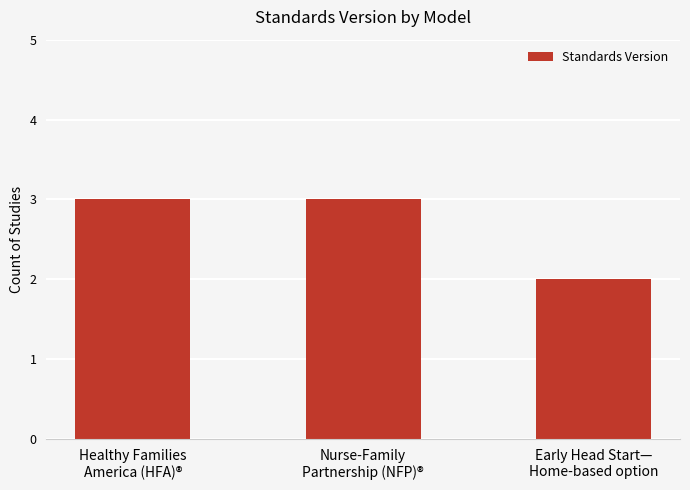

Between Nurse-Family
Partnership (NFP)® and Early Head Start—
Home-based option, which is larger?

Nurse-Family
Partnership (NFP)®